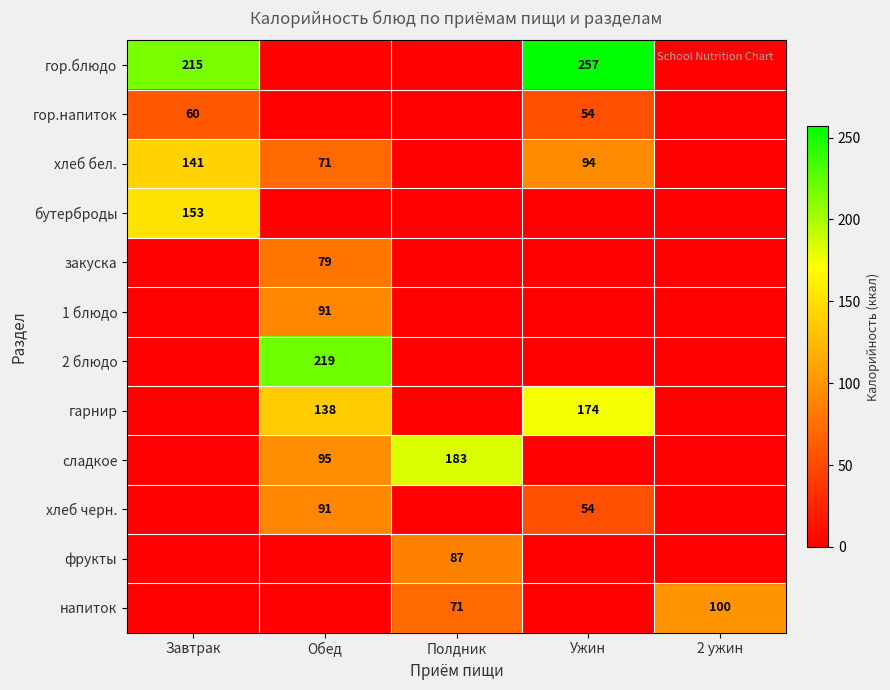

The гарнир series shows 138 at Обед. True or false?

True